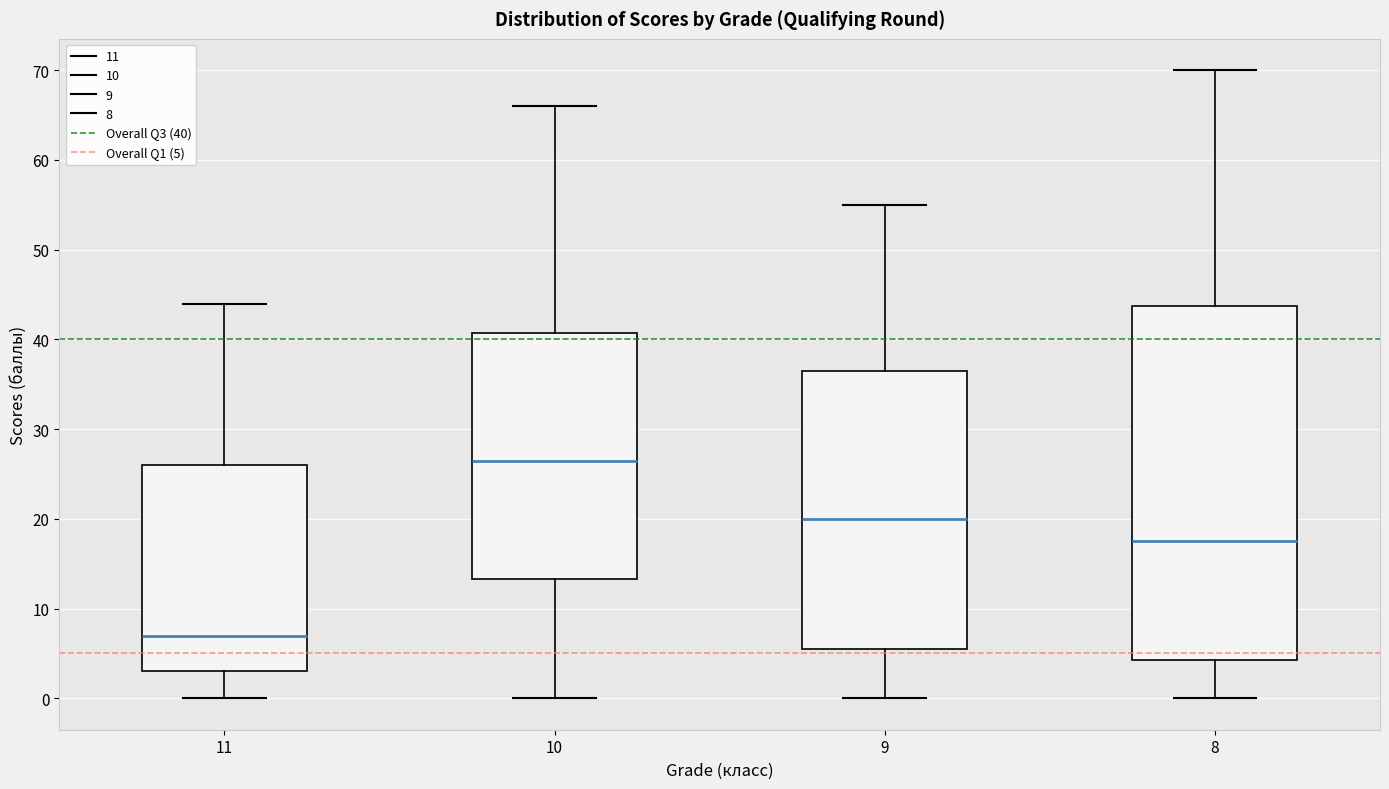

Comparing the boxes themselves (not the whiskers), which one is the tallest?

8